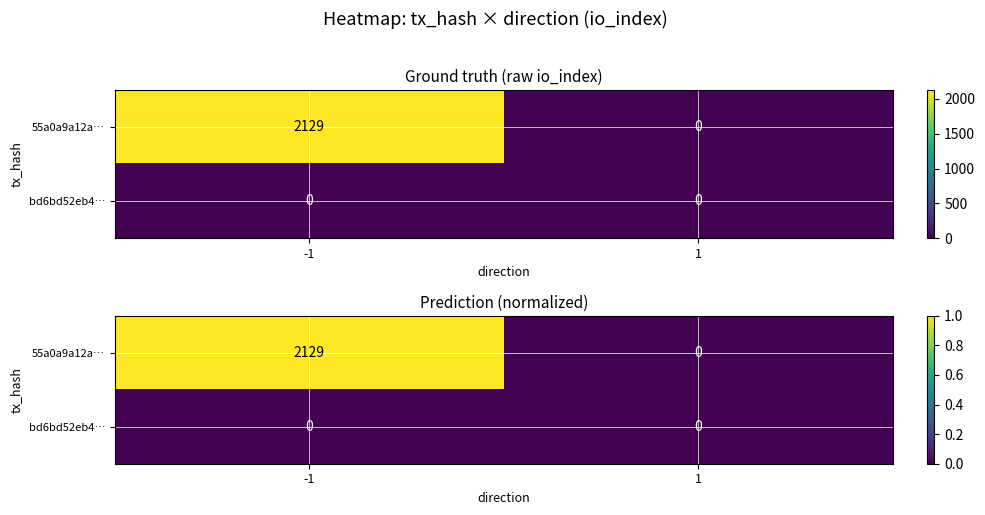

Which series has the widest spread of values?

55a0a9a12a…